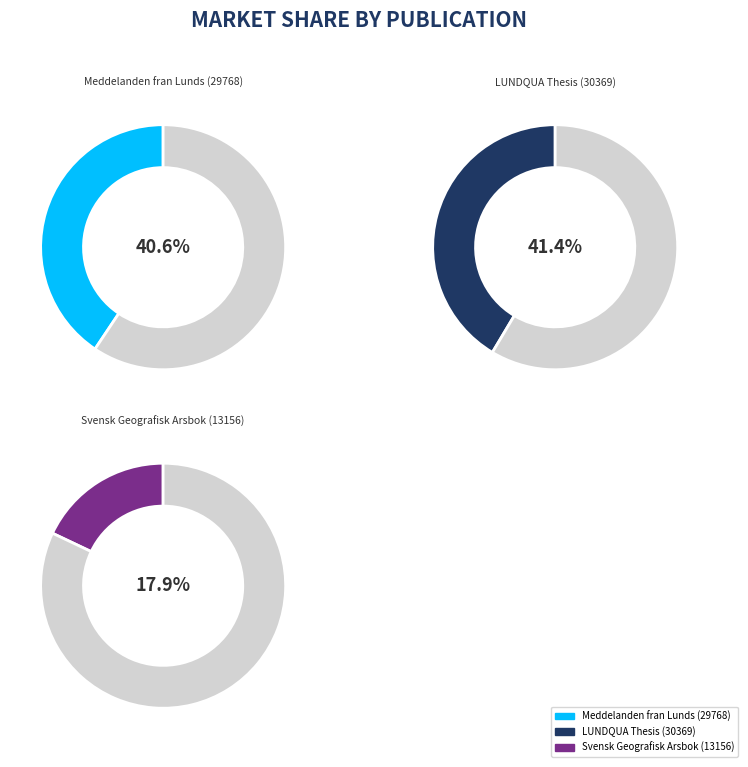

Combined, what portion of the pie is Svensk Geografisk Arsbok (13156) and LUNDQUA Thesis (30369)?

59.4%